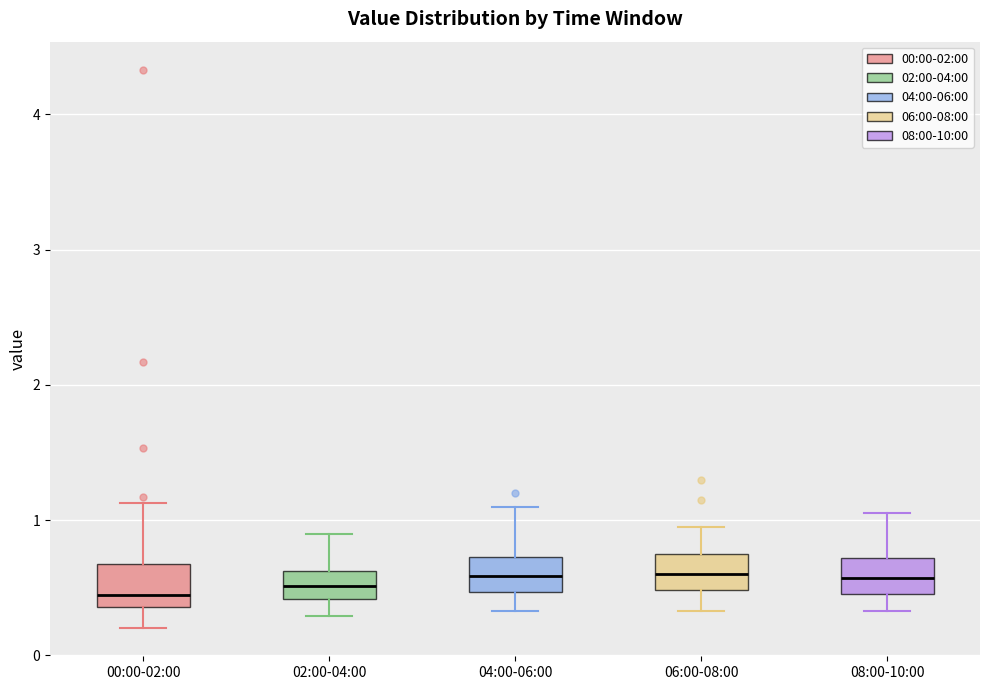

Reading left to right, transcribe this box plot: for each box, give where its median line is, the range the box spans, and where its two whiskers end, as read against the y-axis. The values are not printed on the chart, so give them approximately, as read against the axis.

00:00-02:00: median 0.5, box 0.4 to 0.7, whiskers 0.2 to 1.1
02:00-04:00: median 0.5, box 0.4 to 0.6, whiskers 0.3 to 0.9
04:00-06:00: median 0.6, box 0.5 to 0.7, whiskers 0.3 to 1.1
06:00-08:00: median 0.6, box 0.5 to 0.7, whiskers 0.3 to 1.0
08:00-10:00: median 0.6, box 0.5 to 0.7, whiskers 0.3 to 1.1